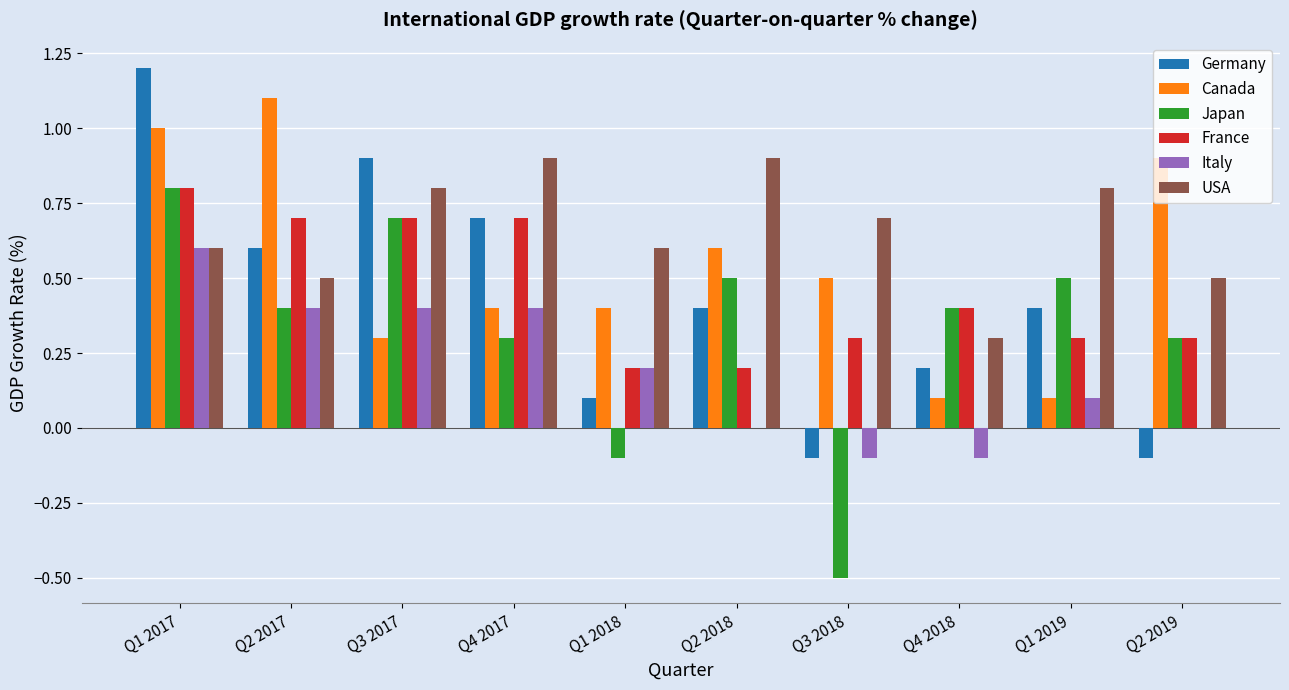

Reading left to right, what are all the values shown in this chart?

Germany: Q1 2017=1.2	Q2 2017=0.6	Q3 2017=0.9	Q4 2017=0.7	Q1 2018=0.1	Q2 2018=0.4	Q3 2018=-0.1	Q4 2018=0.2	Q1 2019=0.4	Q2 2019=-0.1
Canada: Q1 2017=1.0	Q2 2017=1.1	Q3 2017=0.3	Q4 2017=0.4	Q1 2018=0.4	Q2 2018=0.6	Q3 2018=0.5	Q4 2018=0.1	Q1 2019=0.1	Q2 2019=0.9
Japan: Q1 2017=0.8	Q2 2017=0.4	Q3 2017=0.7	Q4 2017=0.3	Q1 2018=-0.1	Q2 2018=0.5	Q3 2018=-0.5	Q4 2018=0.4	Q1 2019=0.5	Q2 2019=0.3
France: Q1 2017=0.8	Q2 2017=0.7	Q3 2017=0.7	Q4 2017=0.7	Q1 2018=0.2	Q2 2018=0.2	Q3 2018=0.3	Q4 2018=0.4	Q1 2019=0.3	Q2 2019=0.3
Italy: Q1 2017=0.6	Q2 2017=0.4	Q3 2017=0.4	Q4 2017=0.4	Q1 2018=0.2	Q2 2018=0.0	Q3 2018=-0.1	Q4 2018=-0.1	Q1 2019=0.1	Q2 2019=0.0
USA: Q1 2017=0.6	Q2 2017=0.5	Q3 2017=0.8	Q4 2017=0.9	Q1 2018=0.6	Q2 2018=0.9	Q3 2018=0.7	Q4 2018=0.3	Q1 2019=0.8	Q2 2019=0.5